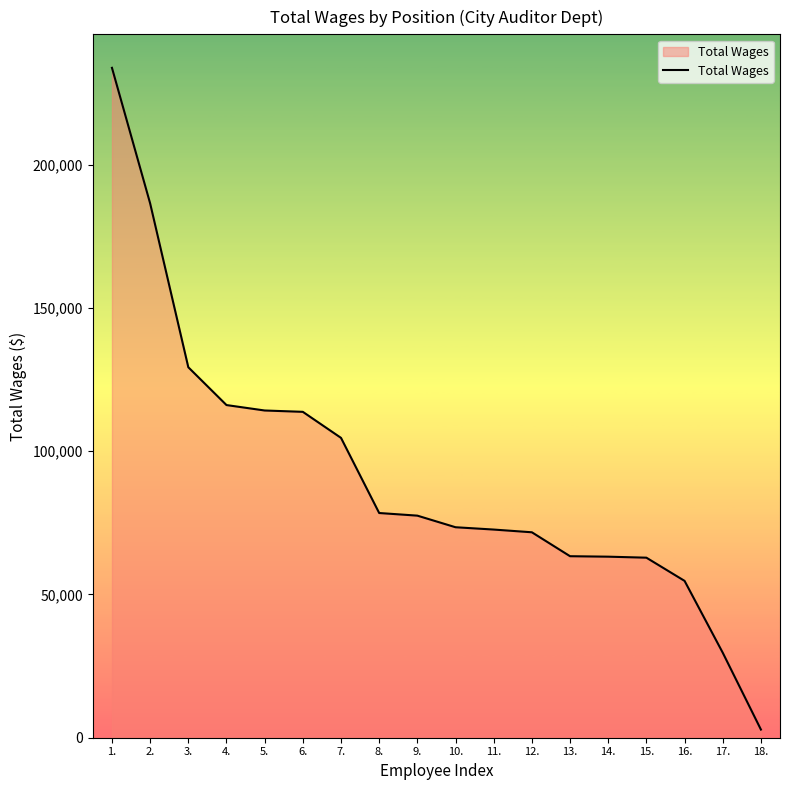

What is the greatest value displayed?

233832